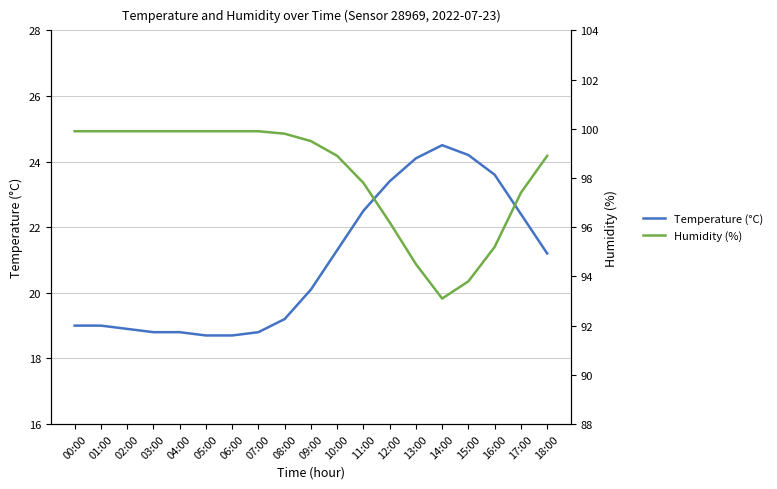

What is the sum of all Temperature (°C) values?

397.2